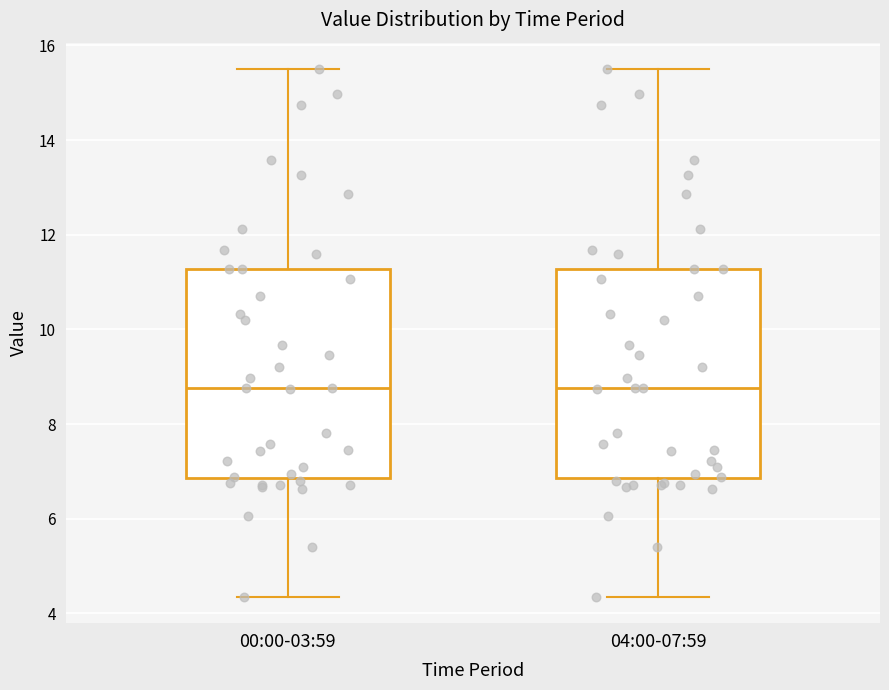

Reading left to right, transcribe this box plot: for each box, give where its median line is, the range the box spans, and where its two whiskers end, as read against the y-axis. The values are not printed on the chart, so give them approximately, as read against the axis.

00:00-03:59: median 8.8, box 6.8 to 11.2, whiskers 4.4 to 15.6
04:00-07:59: median 8.8, box 6.8 to 11.2, whiskers 4.4 to 15.6